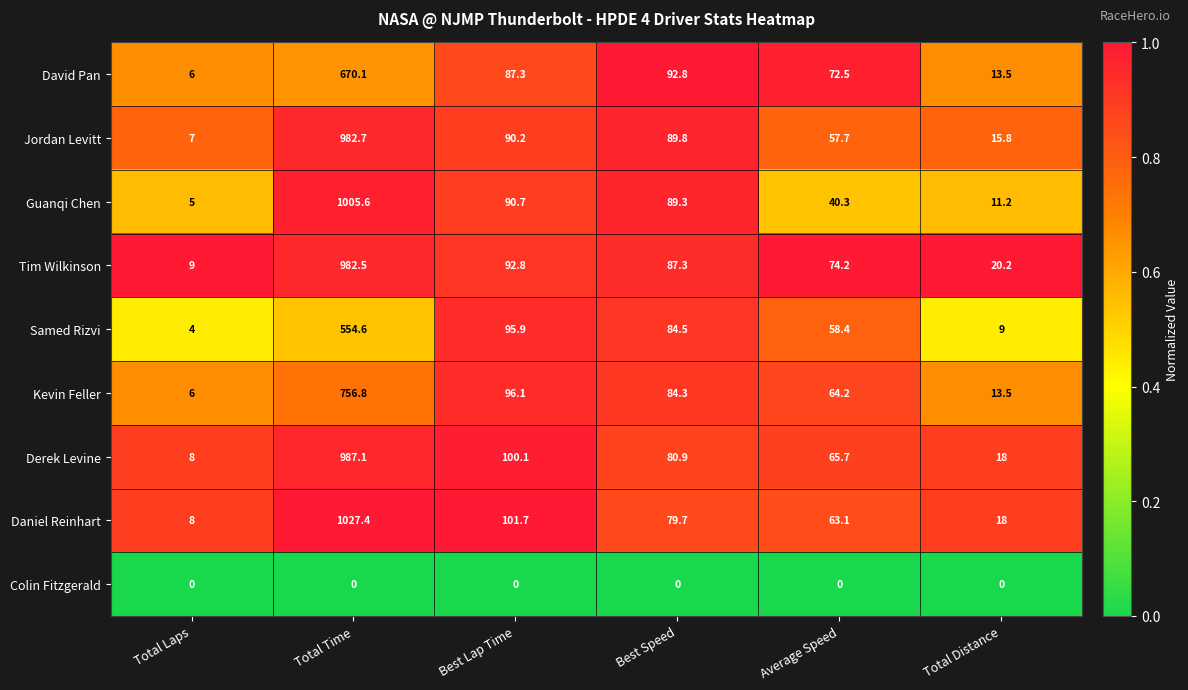

What is the difference between the maximum and second lowest values in the Daniel Reinhart series?

1009.4